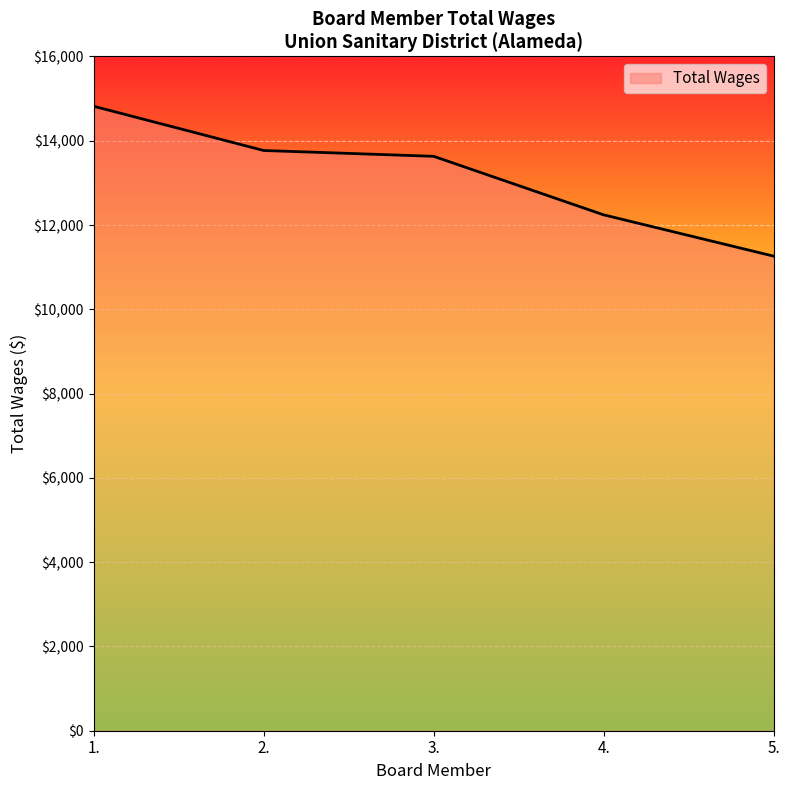

How many distinct data groups are displayed?

1